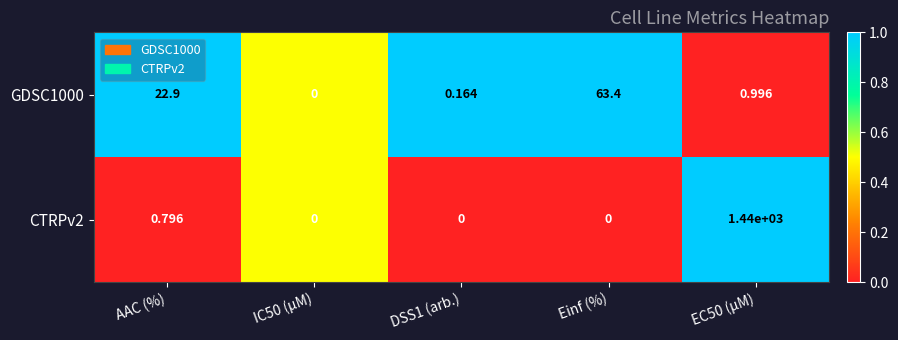

Which category has the highest value across all series?

EC50 (µM)